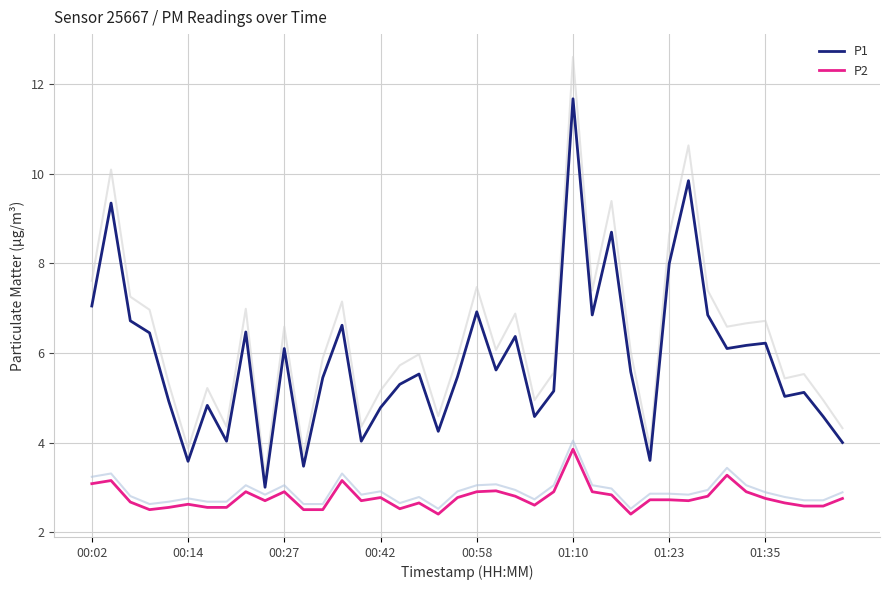

The P1 series shows 11.5 at 26. True or false?

False